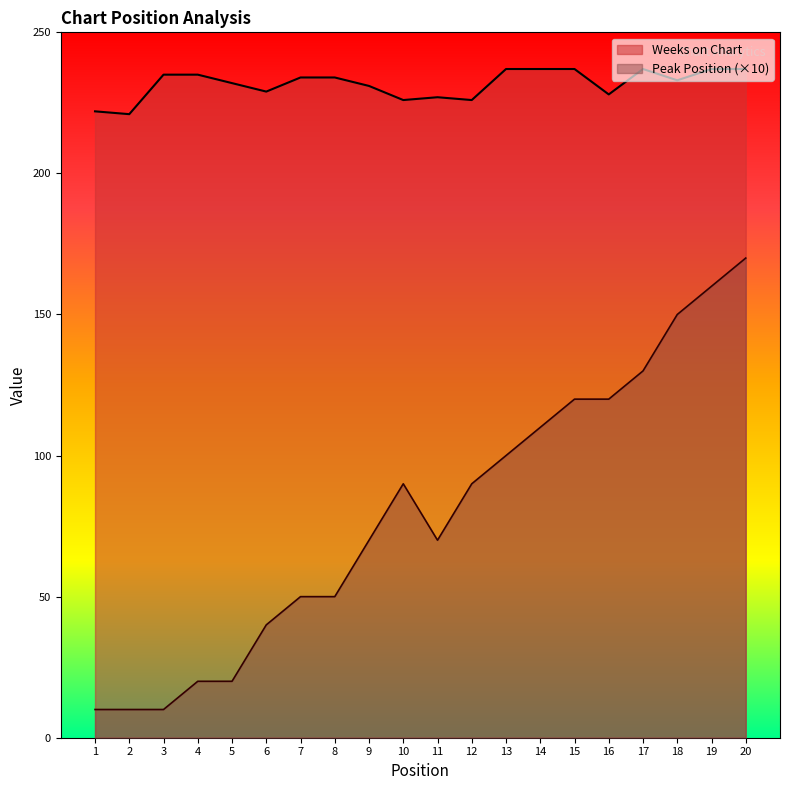

What is the value of the Peak Position point at the 9th from the left?

70